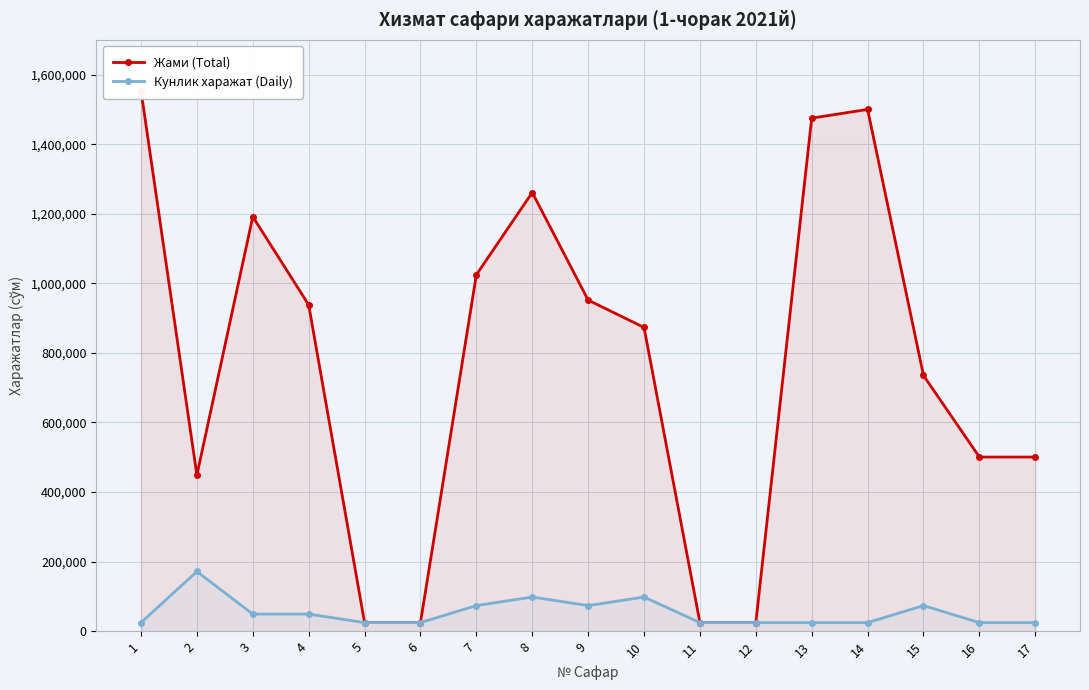

At which category is the sum across all series the highest?

1